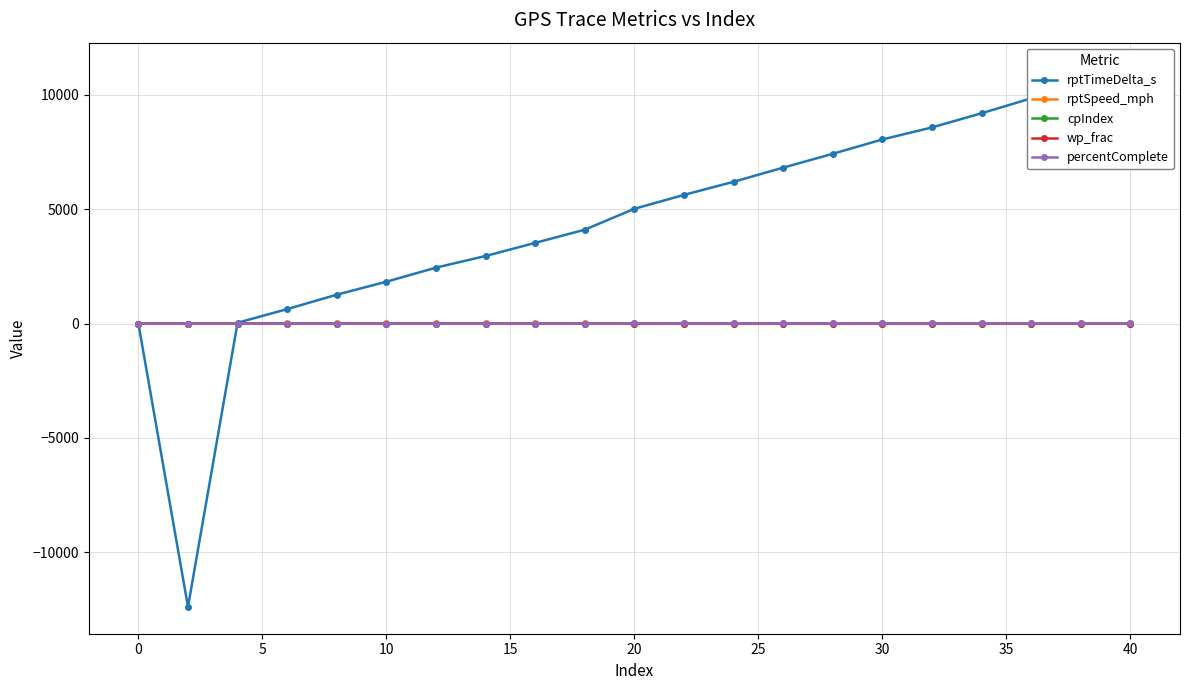

What is the difference between the maximum and minimum values in the wp_frac series?

0.9